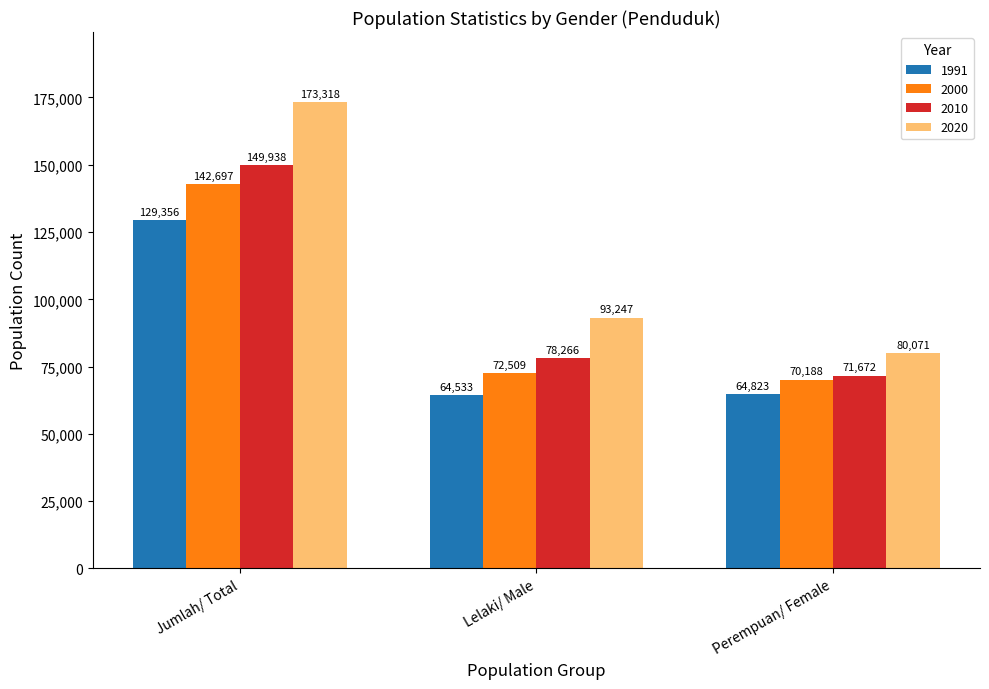

The 2010 series shows 71672 at Perempuan/ Female. True or false?

True